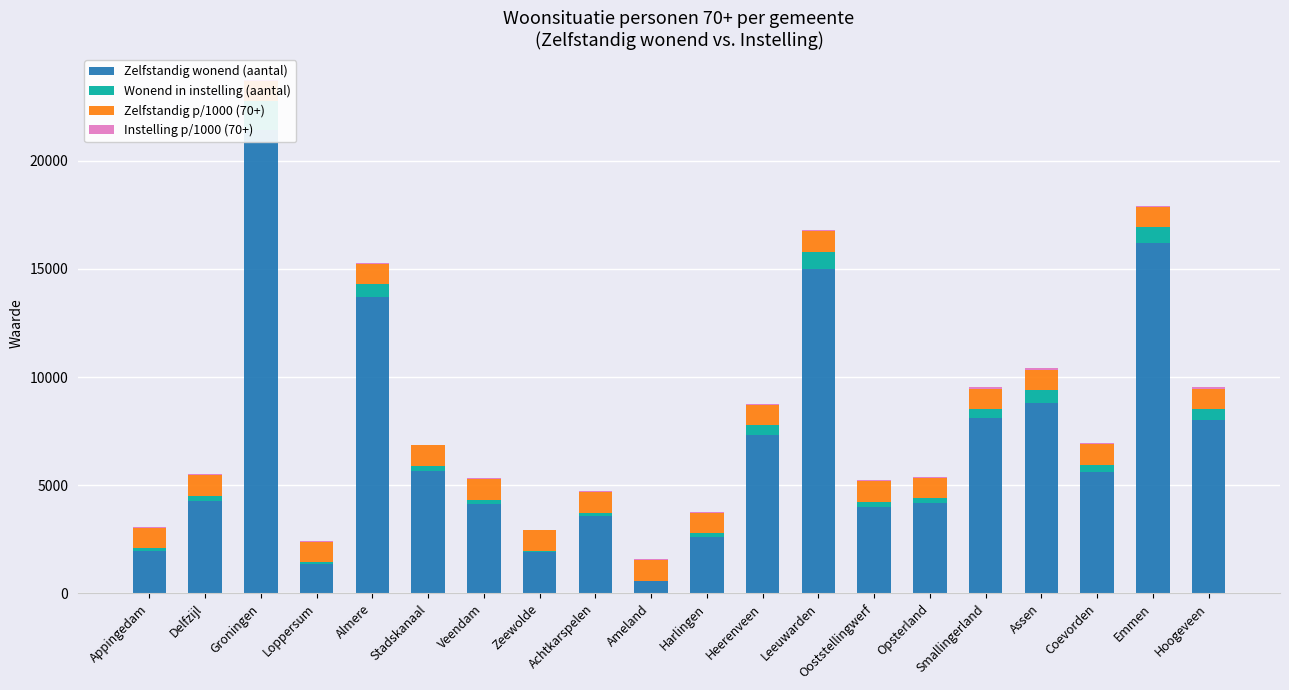

What is the spread (max minus min) of values at Assen?

8752